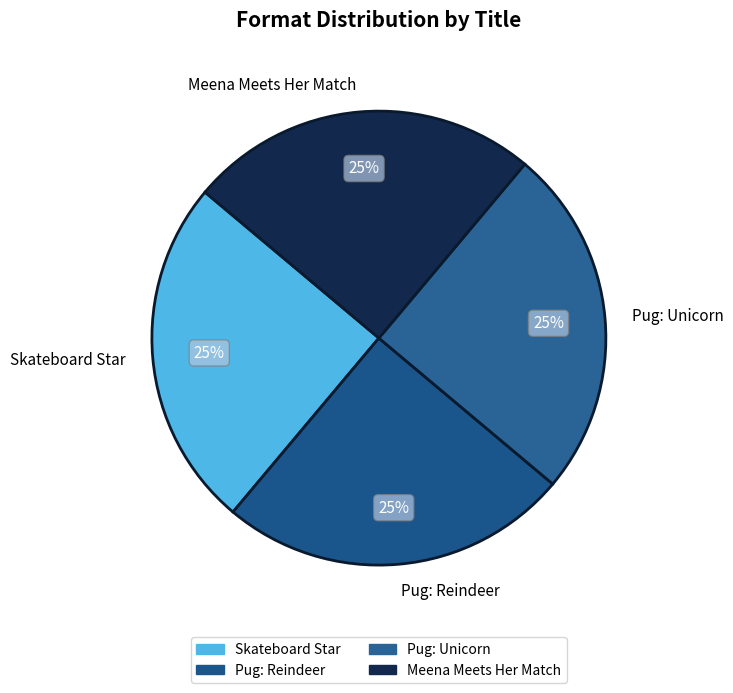

To the nearest percent, what percentage of the pie is Meena Meets Her Match?

25%